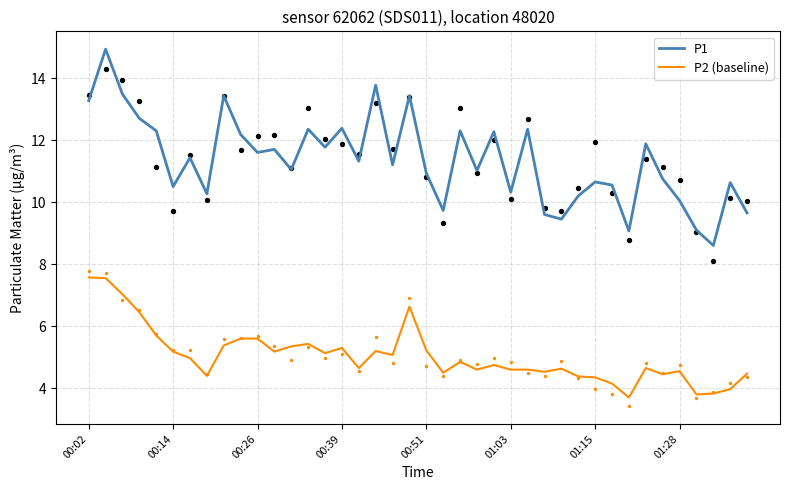

What are all the series names shown in the legend?

P1, P2 (baseline)